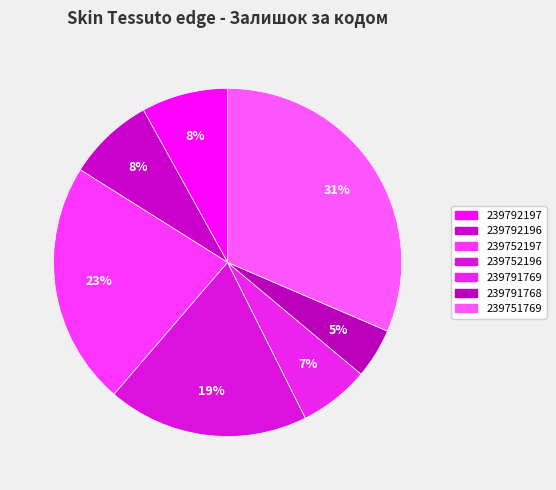

Is the sum of 239792197 and 239752196 greater than half?

No